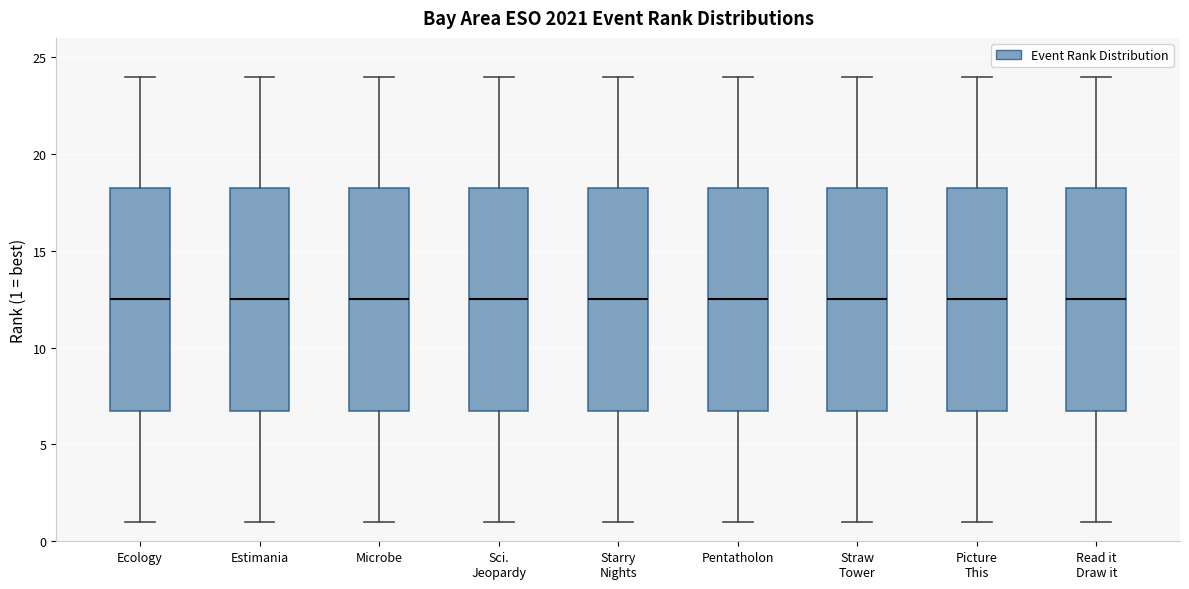

Reading left to right, transcribe this box plot: for each box, give where its median line is, the range the box spans, and where its two whiskers end, as read against the y-axis. The values are not printed on the chart, so give them approximately, as read against the axis.

Ecology: median 12.5, box 7.0 to 18.5, whiskers 1.0 to 24.0
Estimania: median 12.5, box 7.0 to 18.5, whiskers 1.0 to 24.0
Microbe: median 12.5, box 7.0 to 18.5, whiskers 1.0 to 24.0
Sci. Jeopardy: median 12.5, box 7.0 to 18.5, whiskers 1.0 to 24.0
Starry Nights: median 12.5, box 7.0 to 18.5, whiskers 1.0 to 24.0
Pentatholon: median 12.5, box 7.0 to 18.5, whiskers 1.0 to 24.0
Straw Tower: median 12.5, box 7.0 to 18.5, whiskers 1.0 to 24.0
Picture This: median 12.5, box 7.0 to 18.5, whiskers 1.0 to 24.0
Read it Draw it: median 12.5, box 7.0 to 18.5, whiskers 1.0 to 24.0